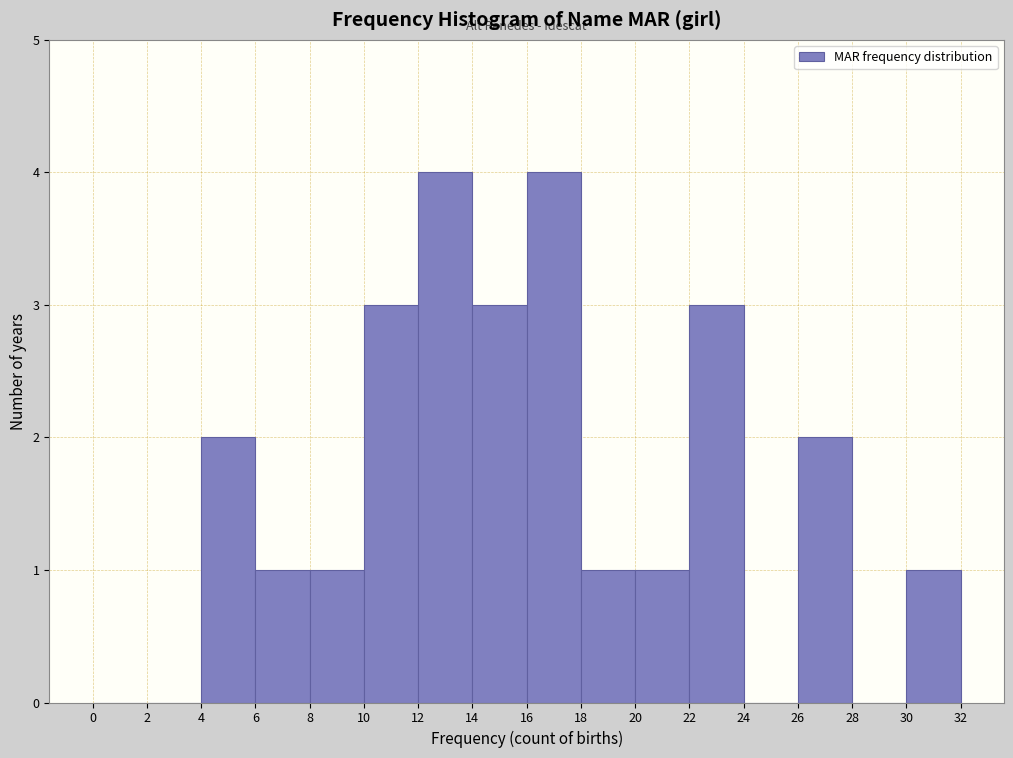

How tall is the bar that spans 30 to 32 on the x-axis? The values are not printed on the chart, so give them approximately, as read against the axis.

1